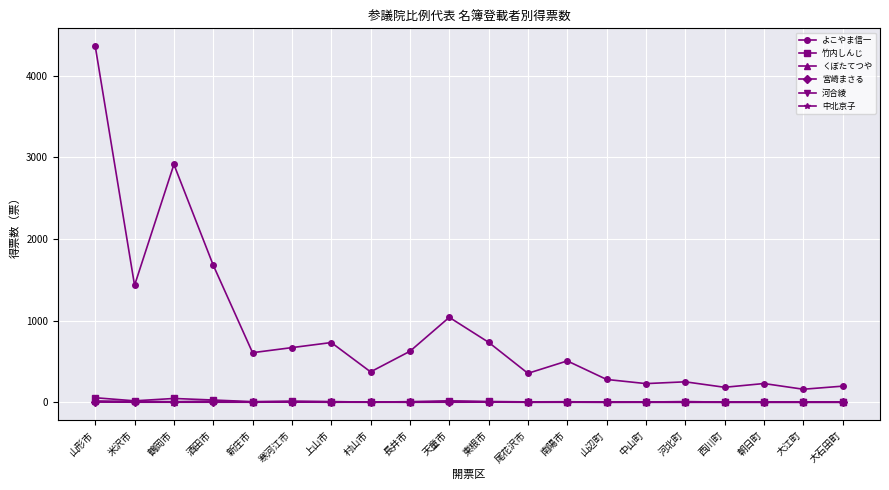

What is the label of the 1st point from the left?

山形市